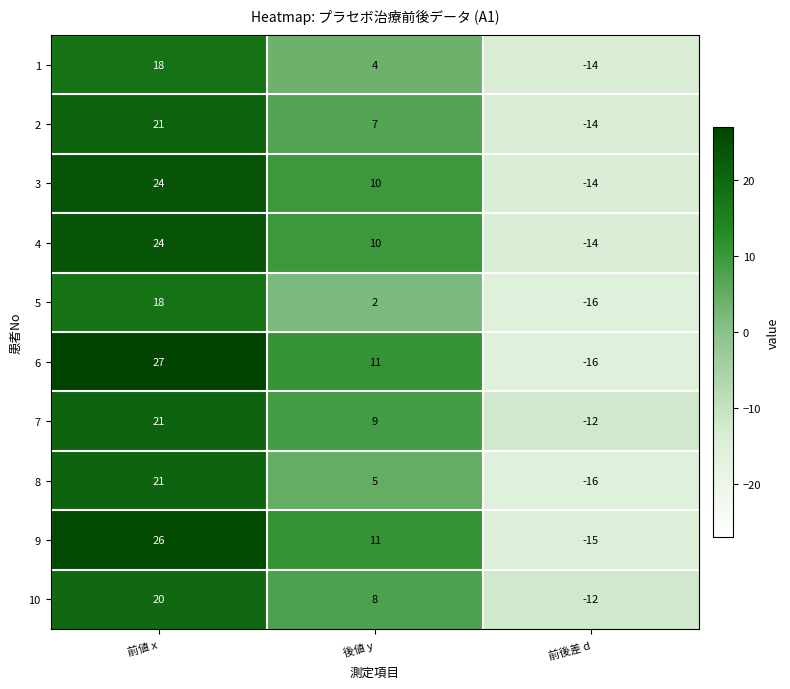

Between 前値 x and 前後差 d, which series saw the biggest shift?

6